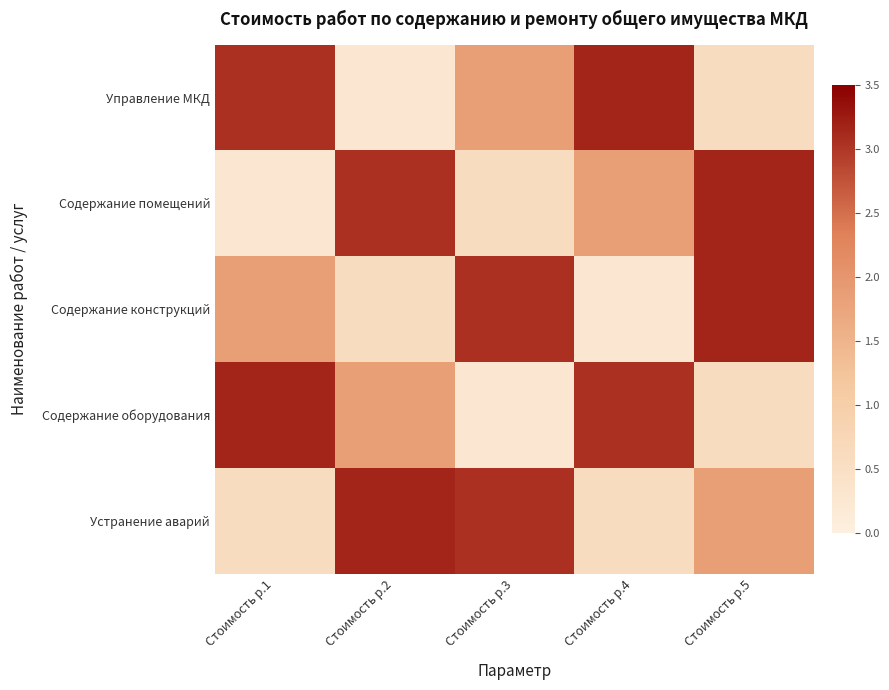

Which label corresponds to the largest value in the chart?

Стоимость р.4